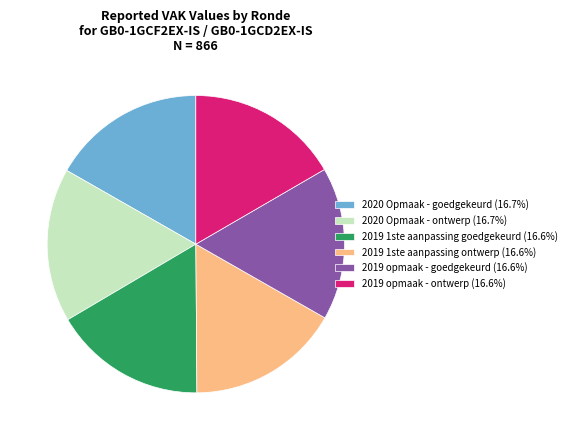

Approximately how many times larger is the value at 2019 1ste aanpassing goedgekeurd (16.6%) compared to 2019 opmaak - goedgekeurd (16.6%)?

1.0